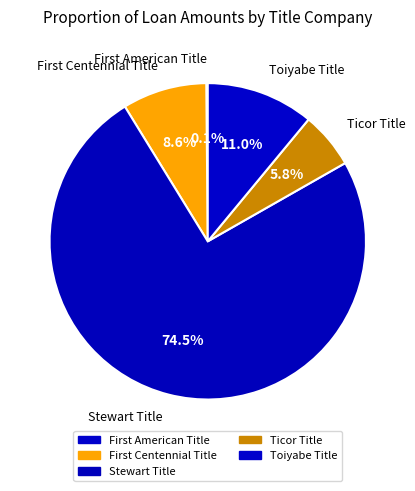

To the nearest percent, what percentage of the pie is Toiyabe Title?

11%